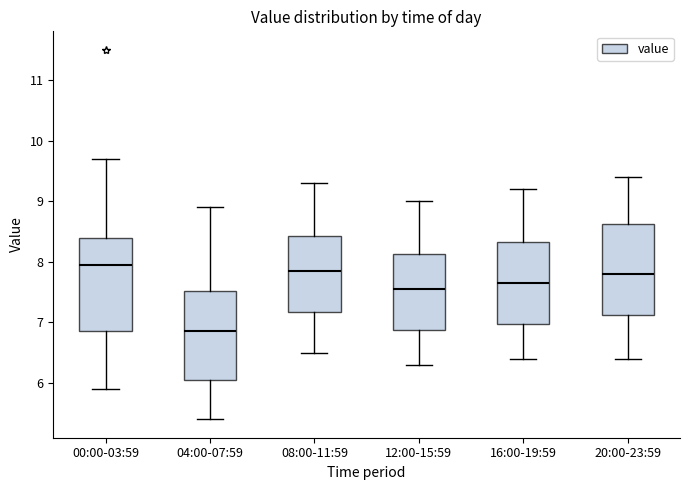

Reading left to right, transcribe this box plot: for each box, give where its median line is, the range the box spans, and where its two whiskers end, as read against the y-axis. The values are not printed on the chart, so give them approximately, as read against the axis.

00:00-03:59: median 8.0, box 6.9 to 8.4, whiskers 5.9 to 9.7
04:00-07:59: median 6.9, box 6.1 to 7.5, whiskers 5.4 to 8.9
08:00-11:59: median 7.9, box 7.2 to 8.4, whiskers 6.5 to 9.3
12:00-15:59: median 7.6, box 6.9 to 8.1, whiskers 6.3 to 9.0
16:00-19:59: median 7.7, box 7.0 to 8.3, whiskers 6.4 to 9.2
20:00-23:59: median 7.8, box 7.1 to 8.6, whiskers 6.4 to 9.4